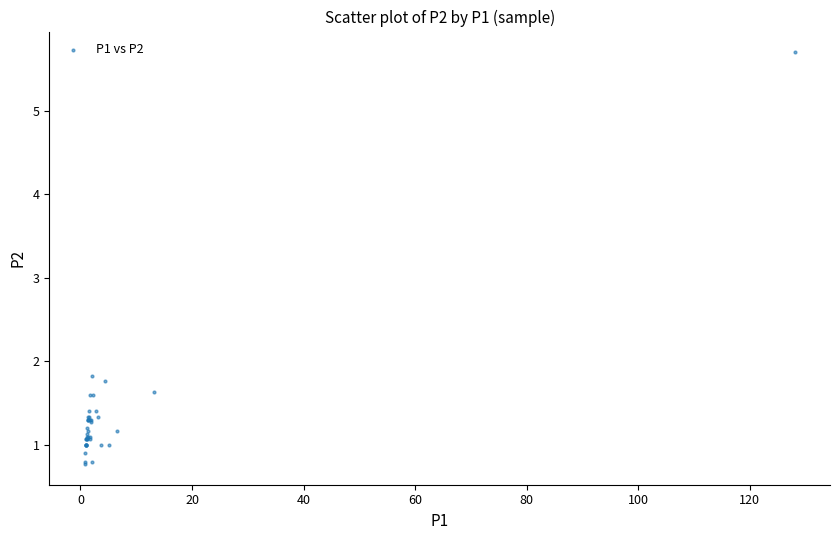

What Y value in the scatter plot is closest to 3?

1.8